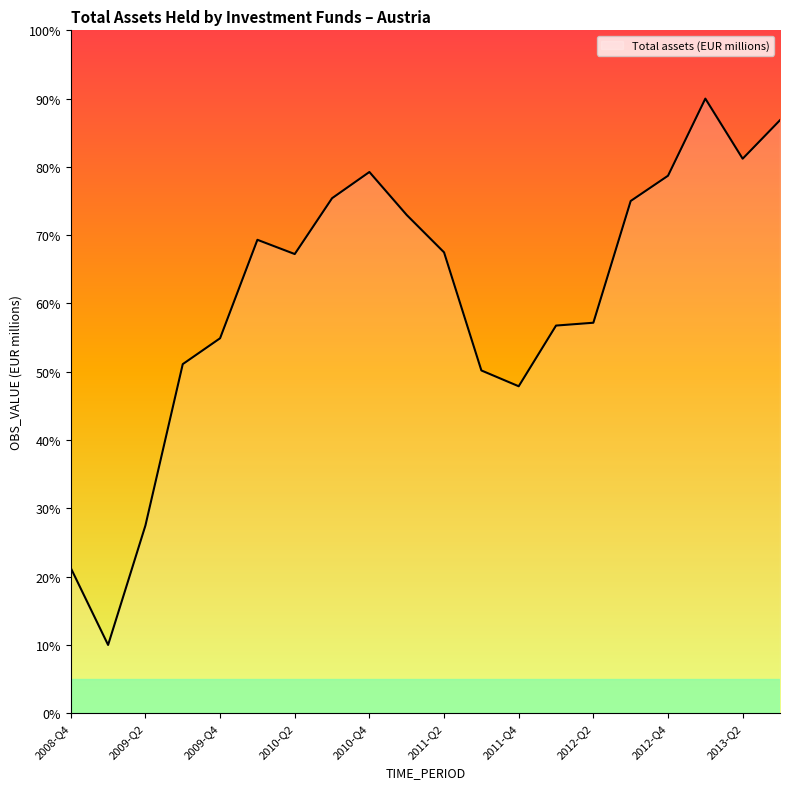

What is the difference between the maximum and minimum values?

80.0